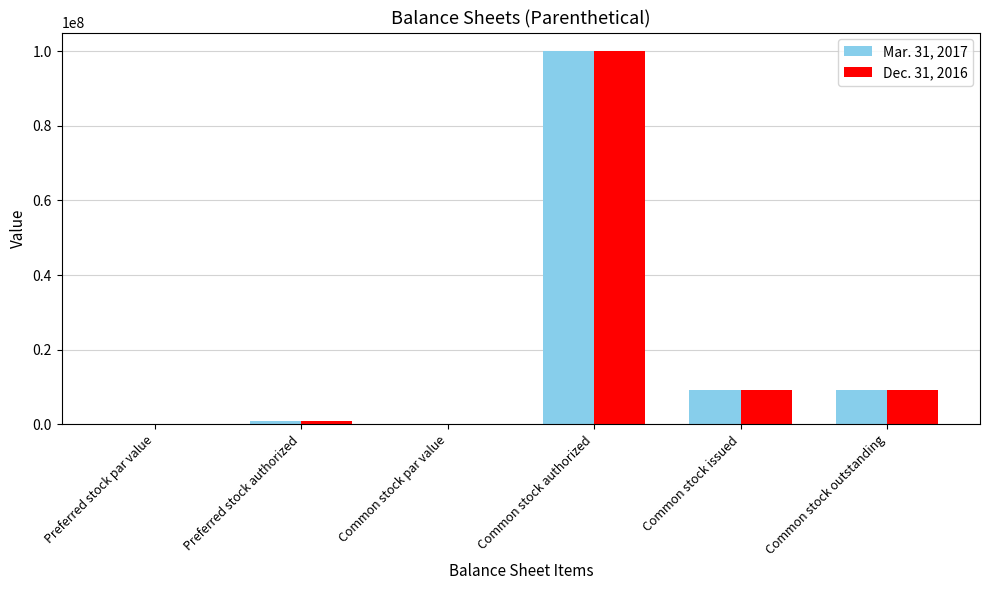

What is the highest value of the Mar. 31, 2017 series?

100000000.0